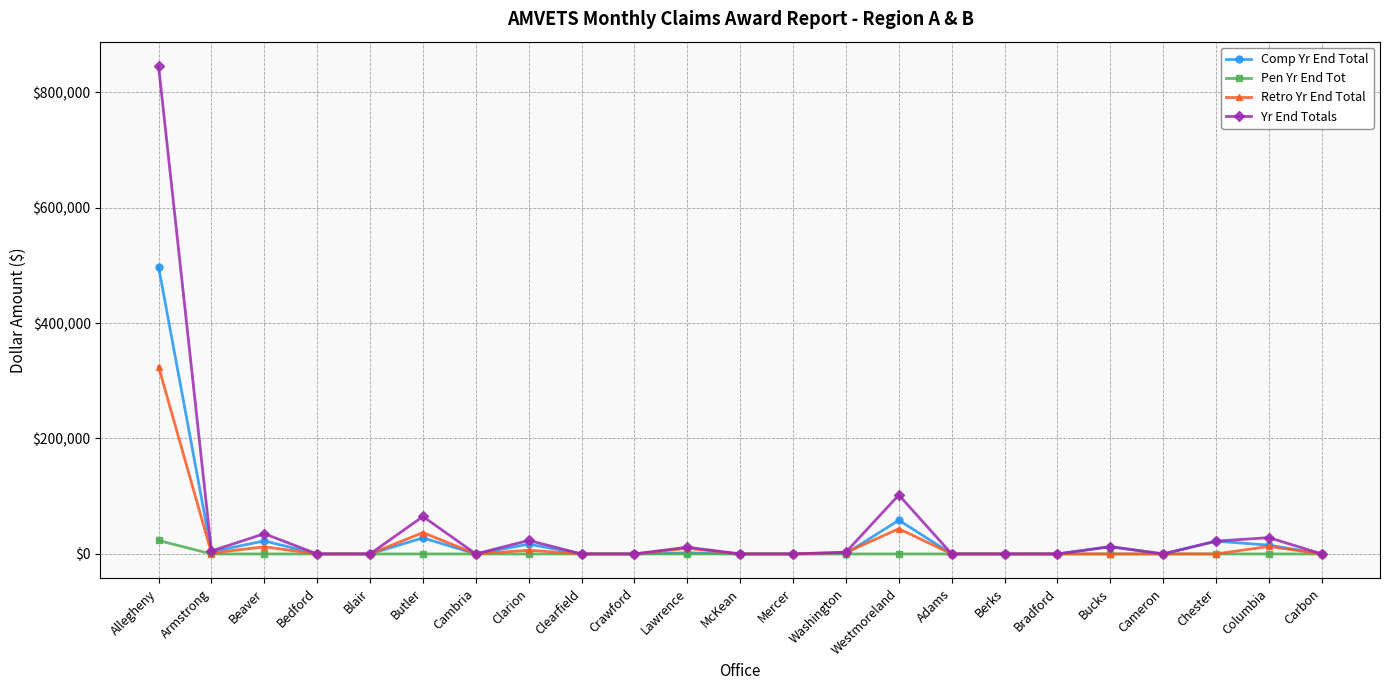

Is the value of Pen Yr End Tot at Allegheny greater than the value of Retro Yr End Total at Chester?

Yes